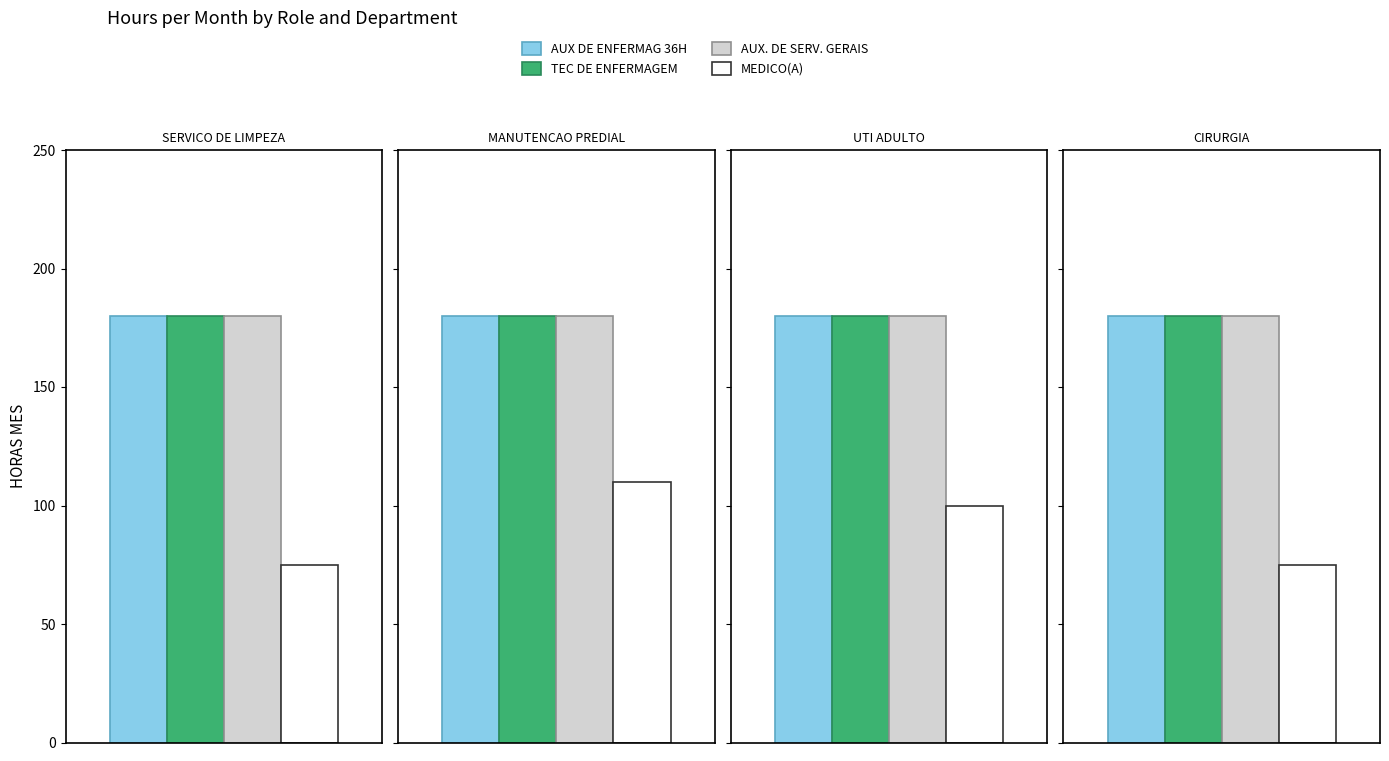

At which label is MEDICO(A) closest to 92?

UTI ADULTO